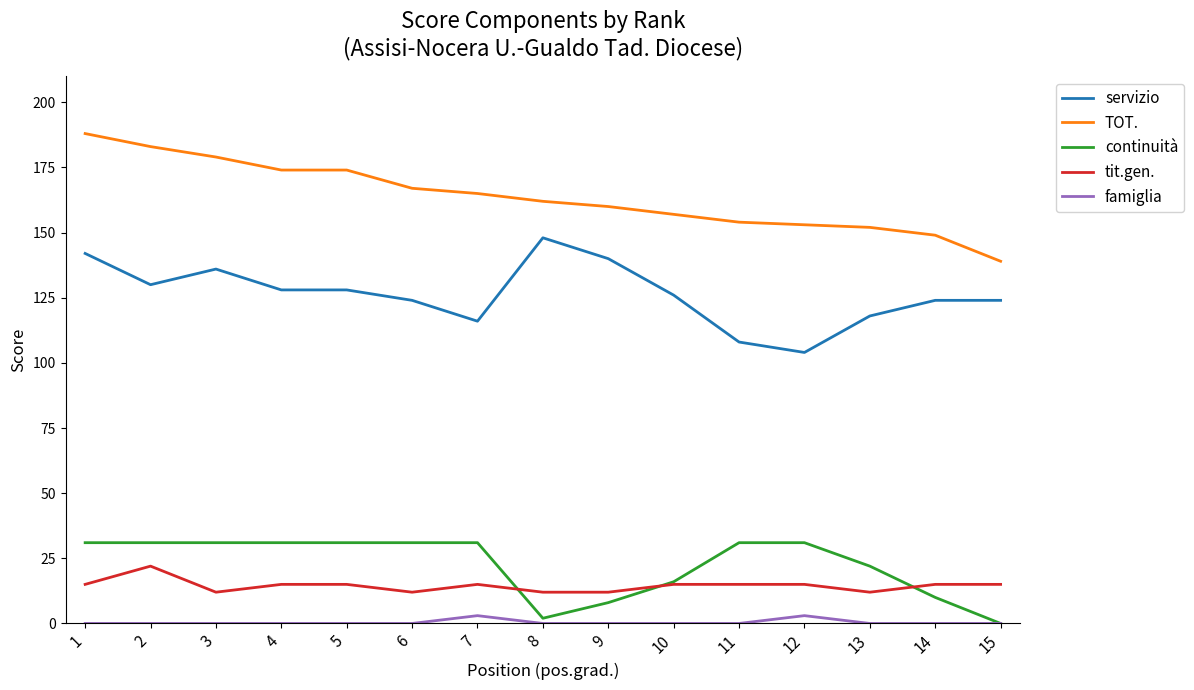

True or false: servizio and TOT. cross at least once.

False